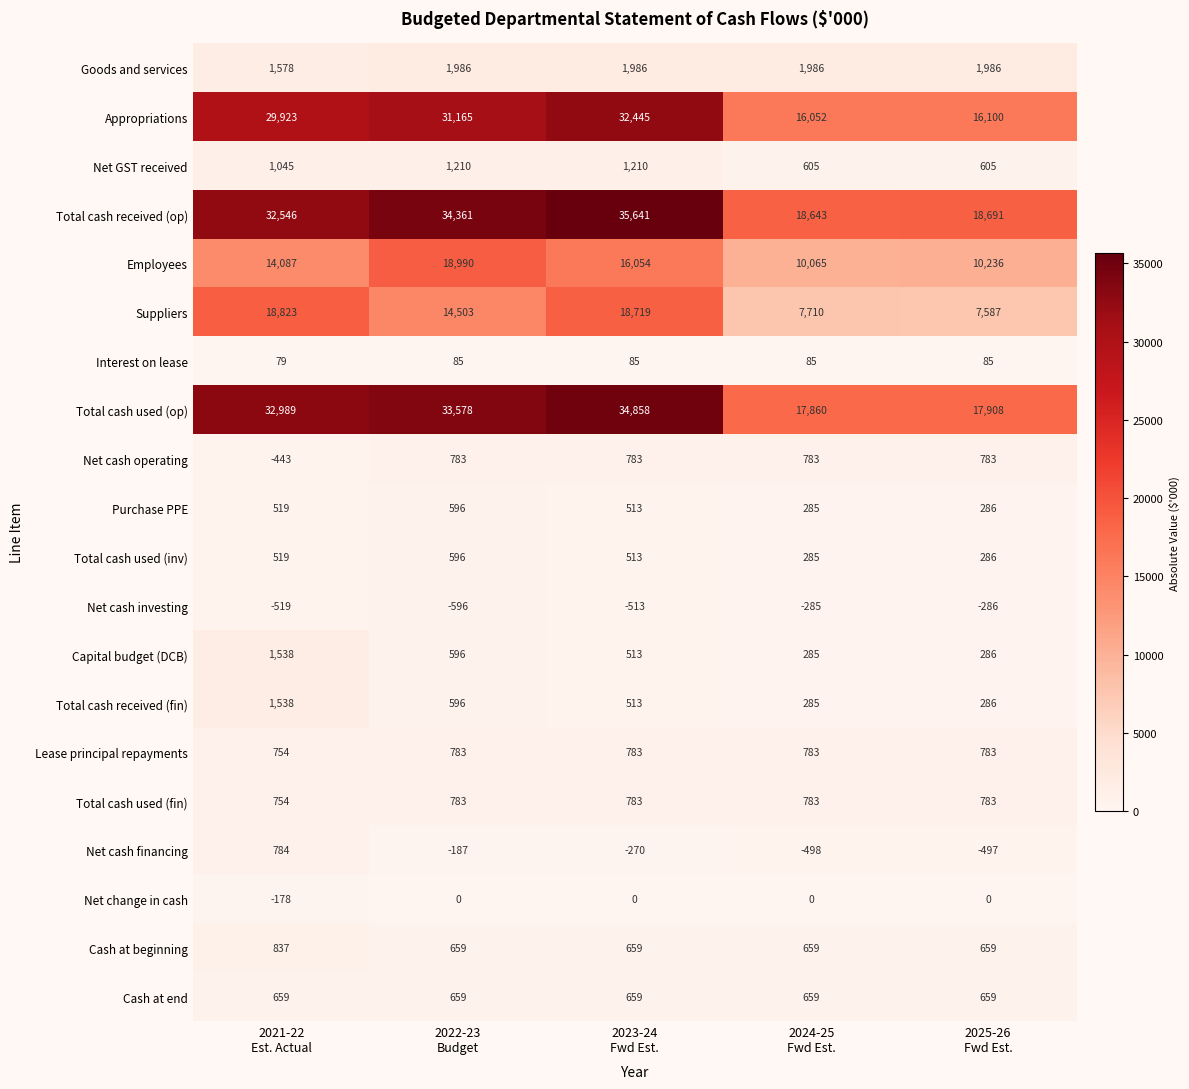

At how many categories does at least one series exceed 6421?

5